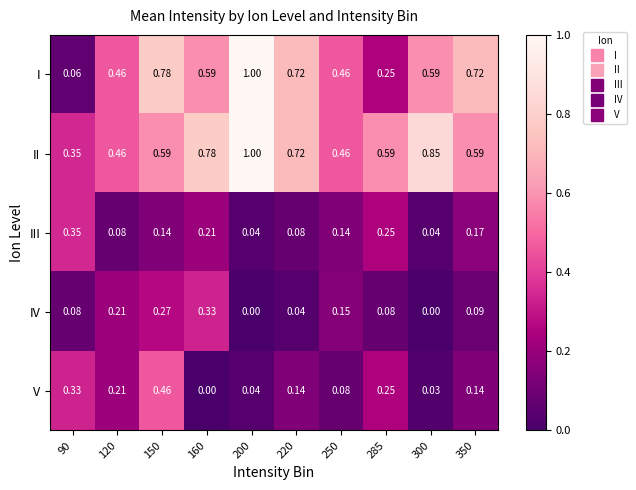

What is the greatest value displayed?

1.0